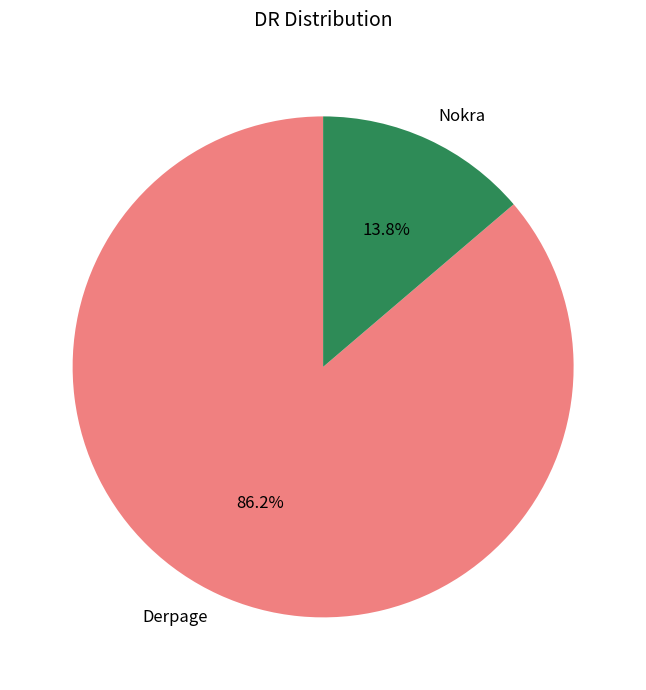

Do Derpage and Nokra together represent more than half of the pie?

Yes